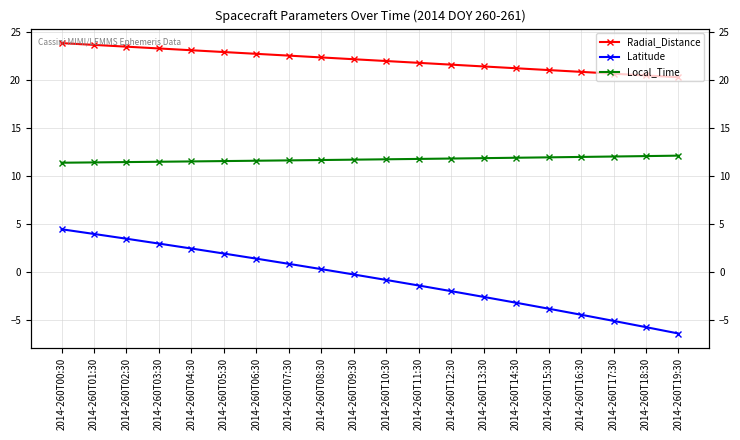

Reading right to left, extract all data points from this chart.

Radial_Distance: 20.3	20.5	20.7	20.9	21.1	21.3	21.4	21.6	21.8	22.0	22.2	22.4	22.6	22.8	22.9	23.1	23.3	23.5	23.7	23.9
Latitude: -6.4	-5.8	-5.1	-4.5	-3.8	-3.2	-2.6	-2.0	-1.4	-0.8	-0.3	0.3	0.9	1.4	1.9	2.5	3.0	3.5	4.0	4.5
Local_Time: 12.1	12.1	12.1	12.0	12.0	11.9	11.9	11.8	11.8	11.8	11.7	11.7	11.6	11.6	11.6	11.5	11.5	11.5	11.4	11.4